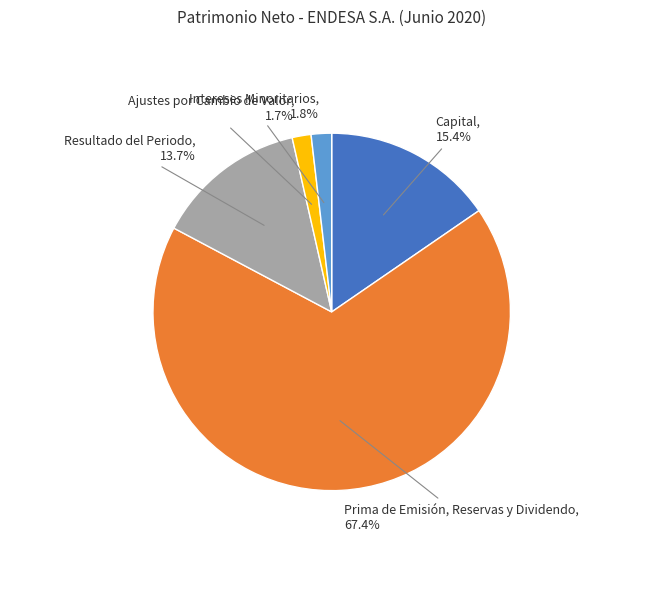

Which slice is the largest?

Prima de Emisión, Reservas y Dividendo